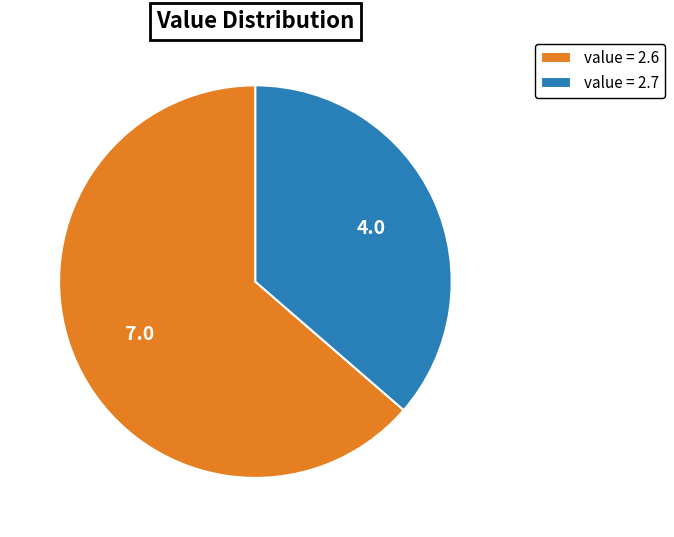

Rank the categories by value from highest to lowest.

value = 2.6, value = 2.7